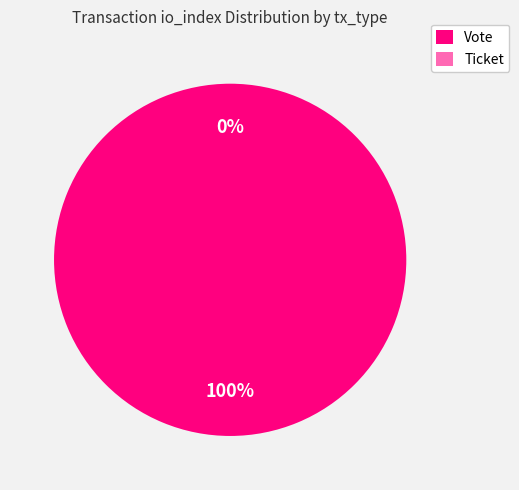

Rank the categories by value from highest to lowest.

Vote, Ticket